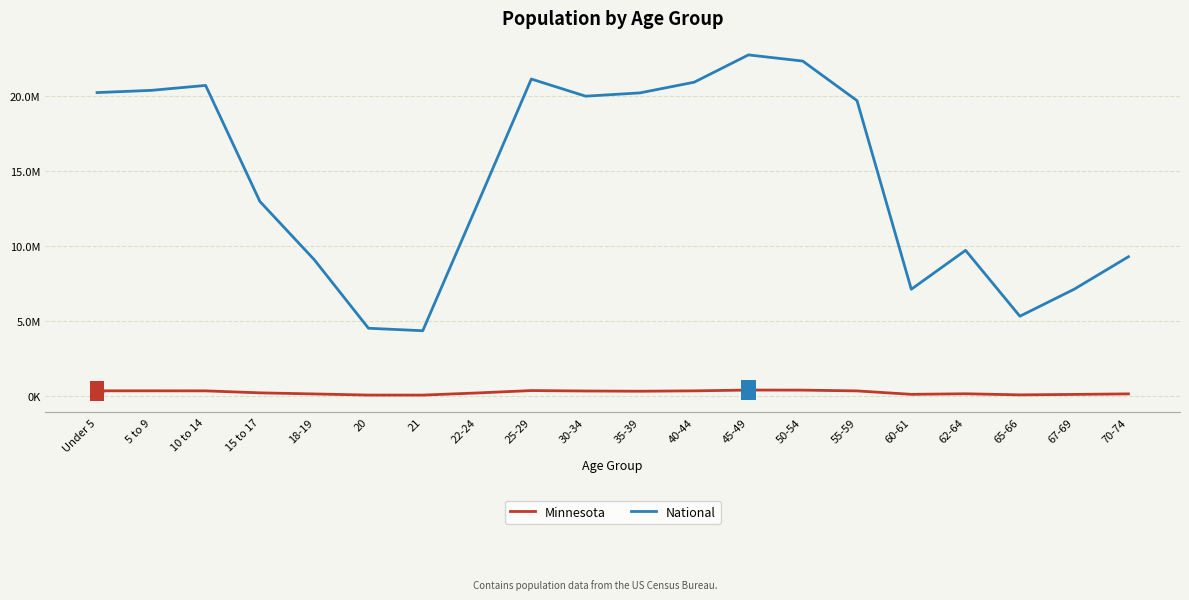

What is the sum of the Minnesota values at 25-29 and 5 to 9?

728222